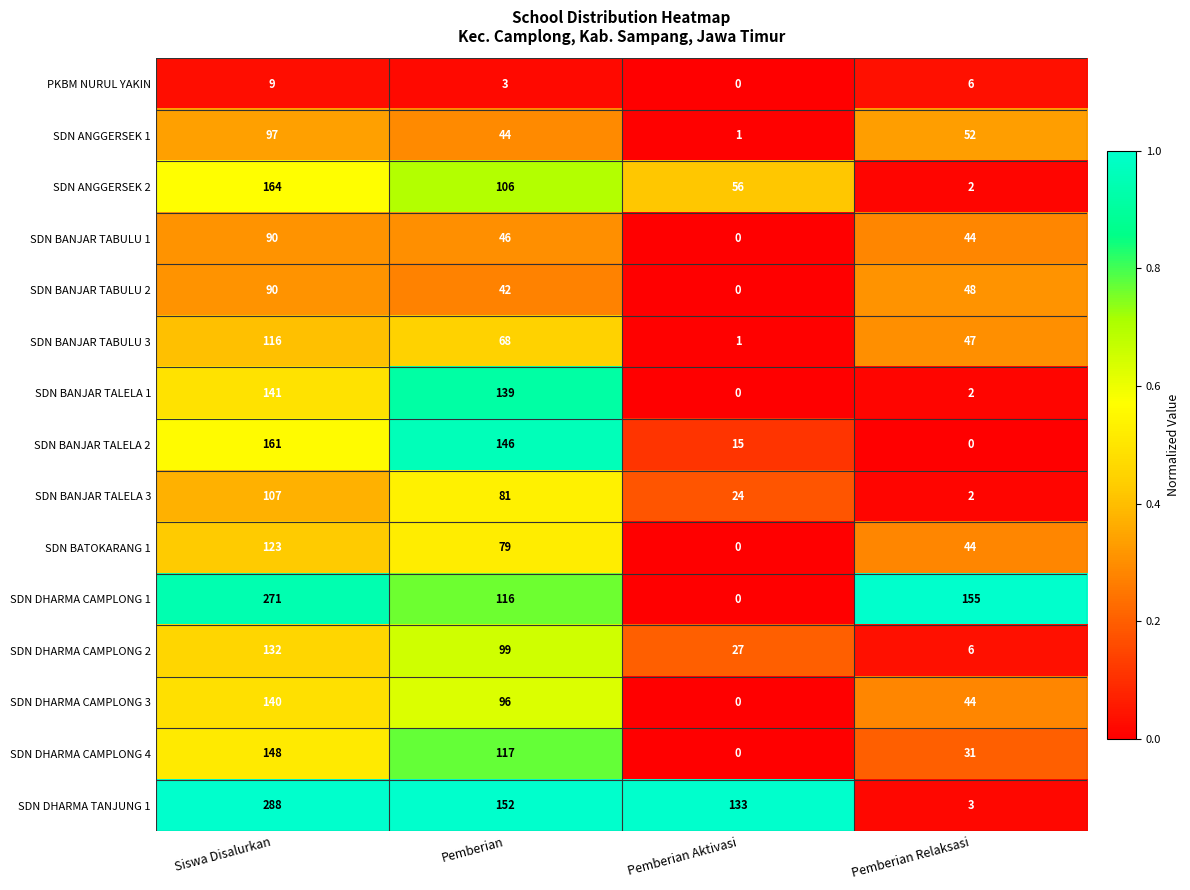

What is the highest value of the PKBM NURUL YAKIN series?

9